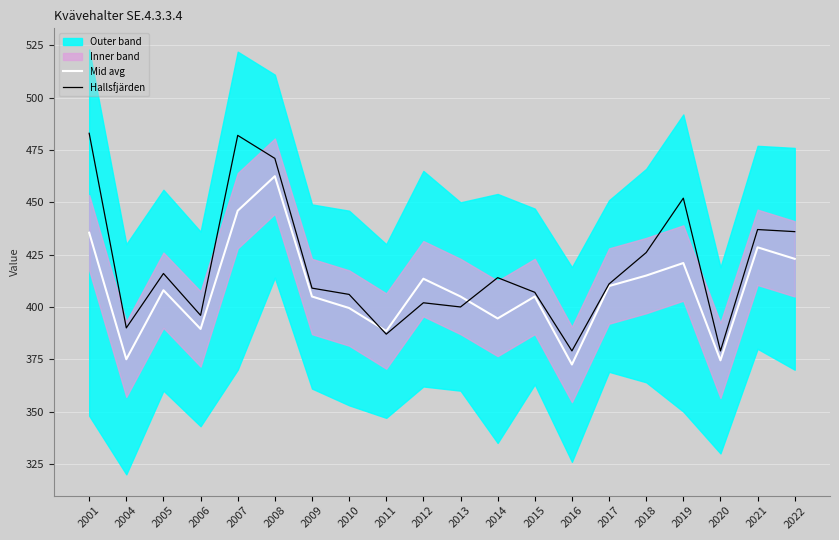

Reading left to right, what are all the values shown in this chart?

Mid avg: 2001=435.5	2004=375.0	2005=408.0	2006=389.5	2007=446.0	2008=462.5	2009=405.0	2010=399.5	2011=388.5	2012=413.5	2013=405.0	2014=394.5	2015=405.0	2016=372.5	2017=410.0	2018=415.0	2019=421.0	2020=374.5	2021=428.5	2022=423.0
Hallsfjärden: 2001=483.0	2004=390.0	2005=416.0	2006=396.0	2007=482.0	2008=471.0	2009=409.0	2010=406.0	2011=387.0	2012=402.0	2013=400.0	2014=414.0	2015=407.0	2016=379.0	2017=411.0	2018=426.0	2019=452.0	2020=379.0	2021=437.0	2022=436.0